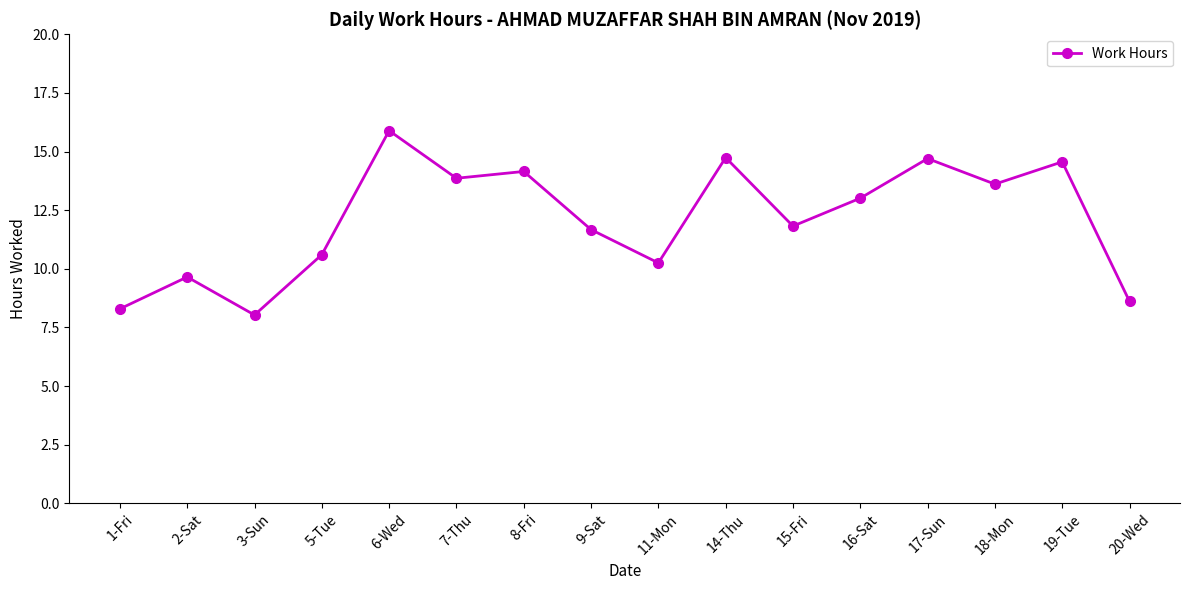

What is the difference between the values at 2-Sat and 15-Fri?

2.2